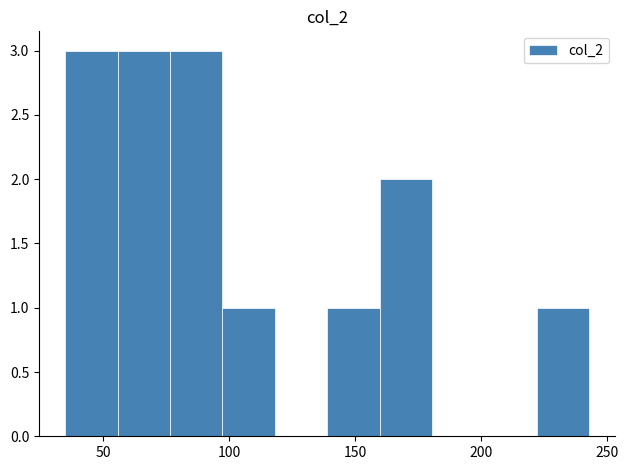

How tall is the bar that spans 220 to 245 on the x-axis? Neither the bar edges nor the heights are printed on the chart, so give them approximately, as read against the axes.

1